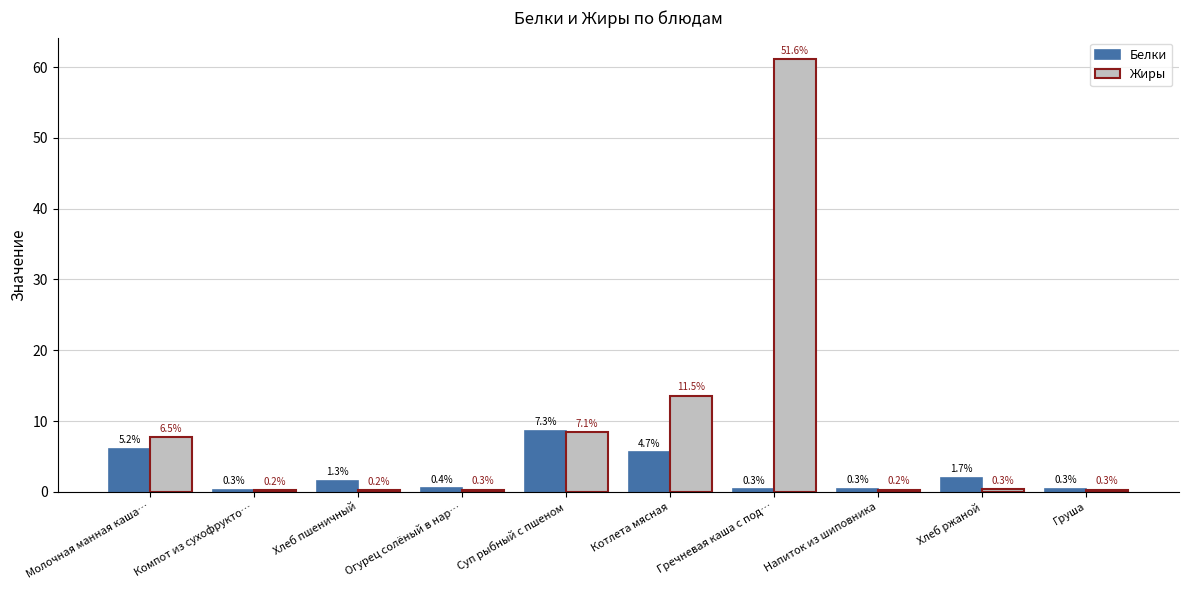

At which label is Жиры closest to 30?

Котлета мясная